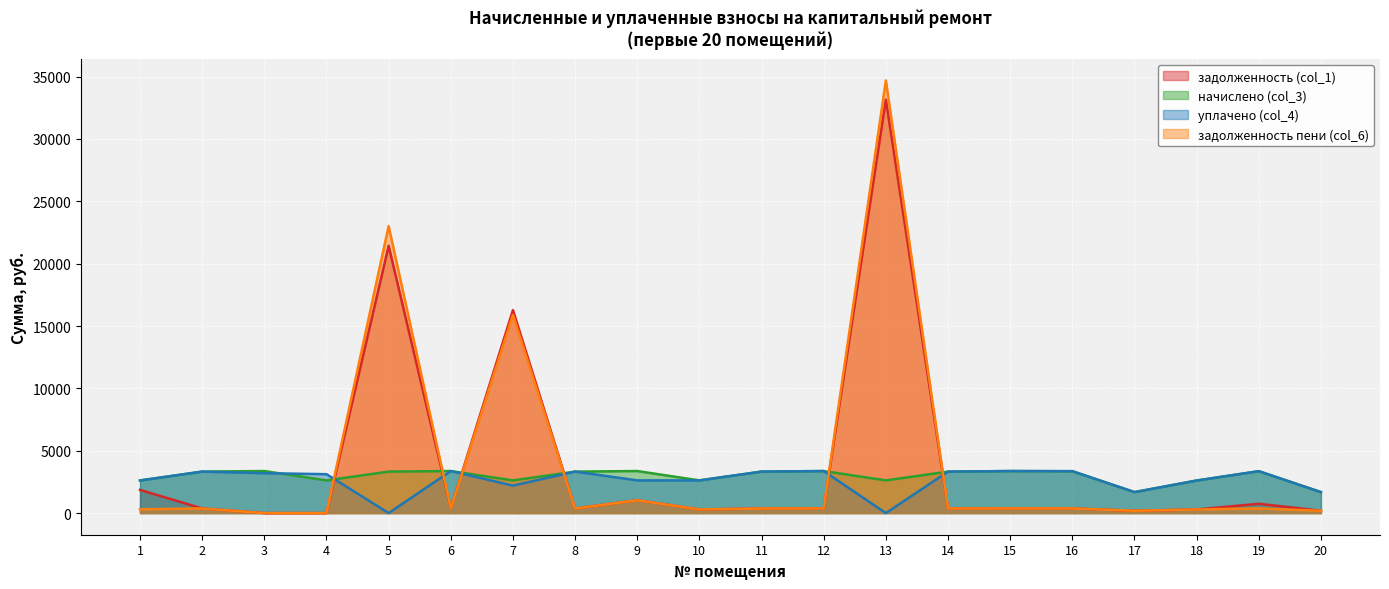

How many intersections are there between уплачено (col_4) and начислено (col_3)?

3